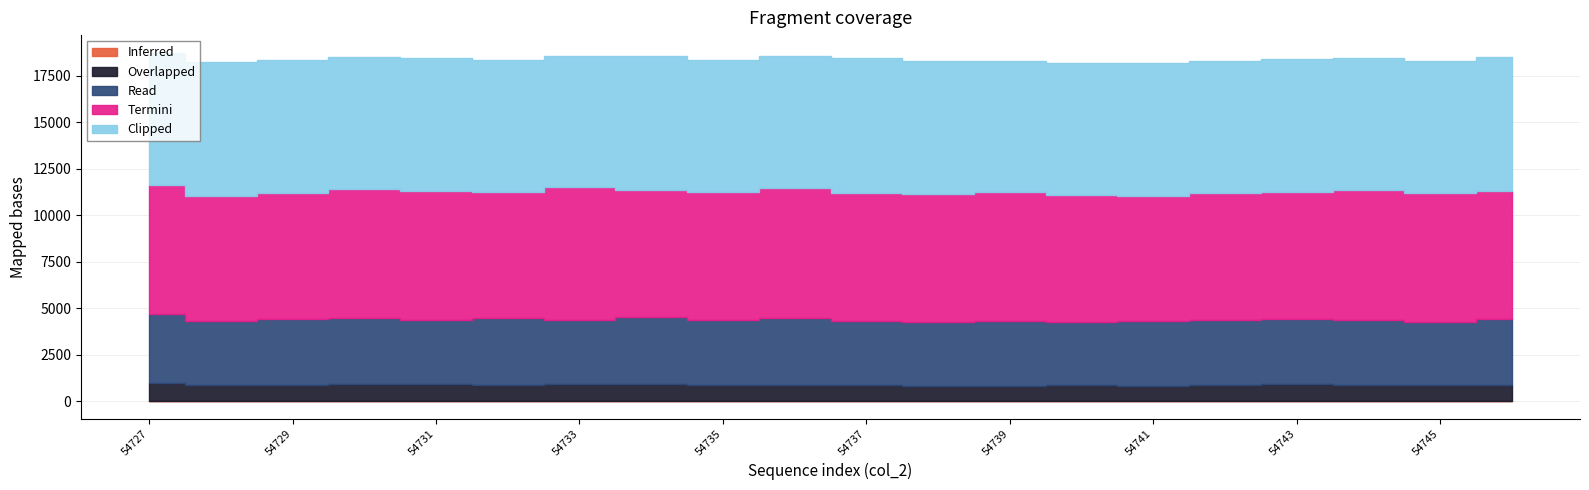

Rank the series by their maximum value, from highest to lowest.

Clipped, Termini, Read, Overlapped, Inferred